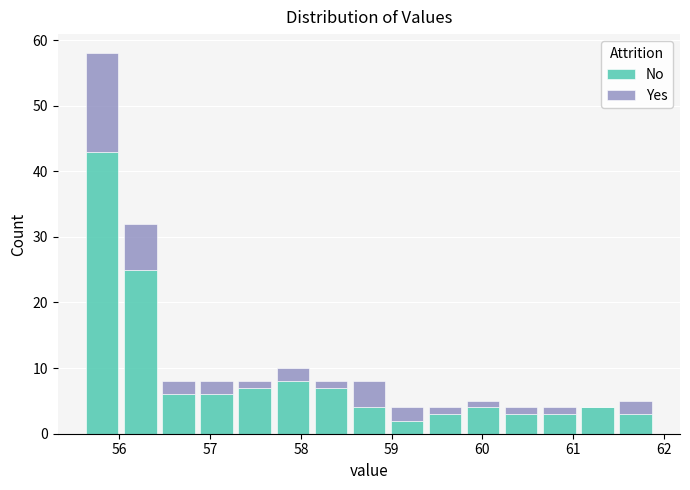

Reading left to right, transcribe this chart: for each stacked bar, give the range it covers on the x-axis and its total height. Neither the bar edges nor the heights are printed on the chart, so give them approximately, as read against the axes.

55.60 to 56.02: 58
56.02 to 56.44: 32
56.44 to 56.86: 8
56.86 to 57.28: 8
57.28 to 57.70: 8
57.70 to 58.12: 10
58.12 to 58.54: 8
58.54 to 58.96: 8
58.96 to 59.38: 4
59.38 to 59.80: 4
59.80 to 60.22: 5
60.22 to 60.64: 4
60.64 to 61.06: 4
61.06 to 61.48: 4
61.48 to 61.90: 5